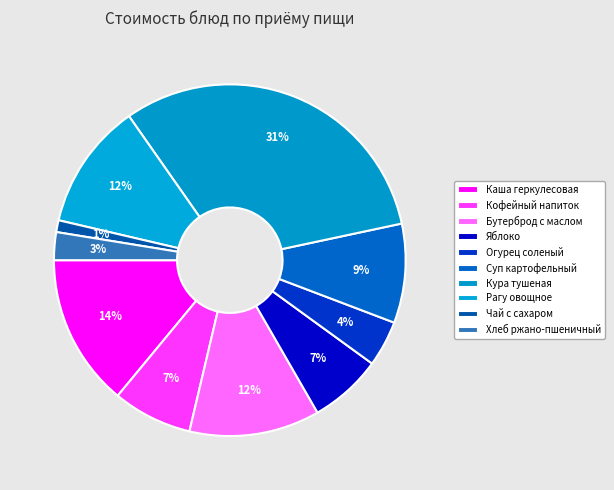

Count the number of slices in the pie.

10